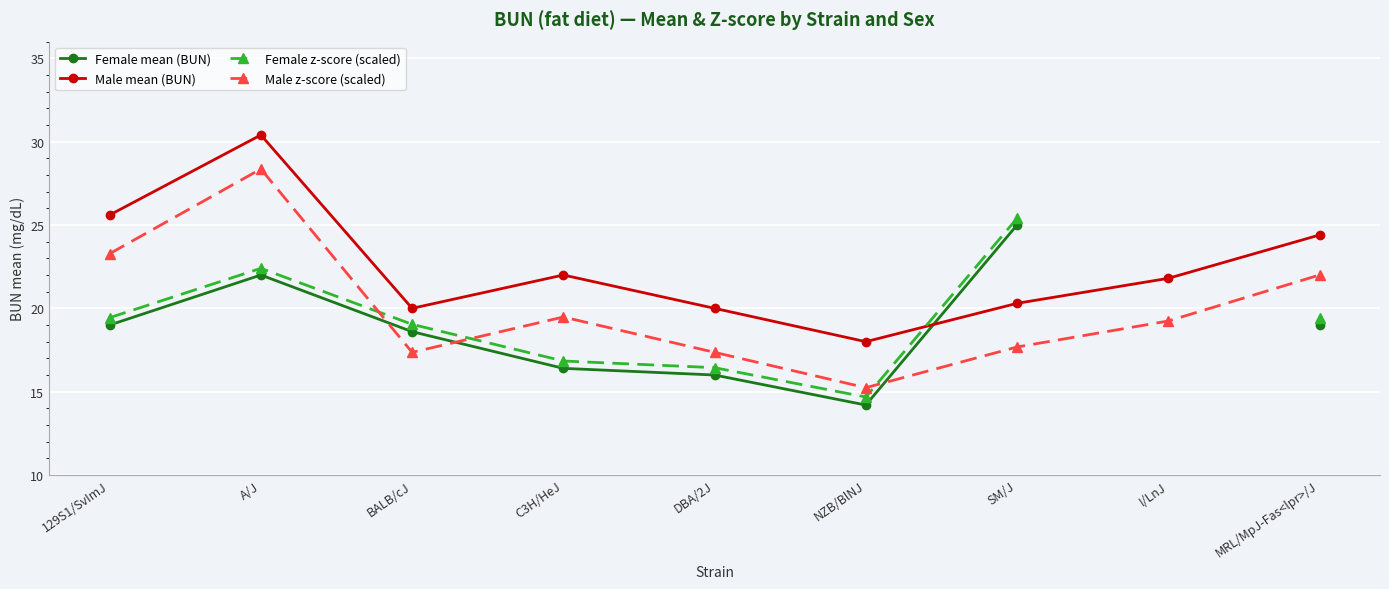

What is the sum of the Male z-score (scaled) values at A/J and 129S1/SvImJ?

51.6